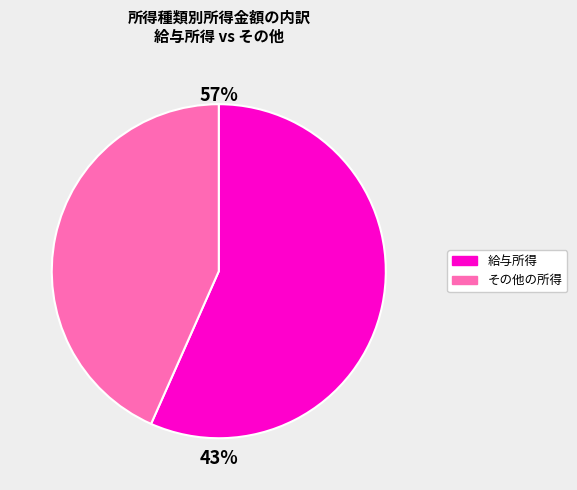

Which category has the biggest portion of the pie?

給与所得